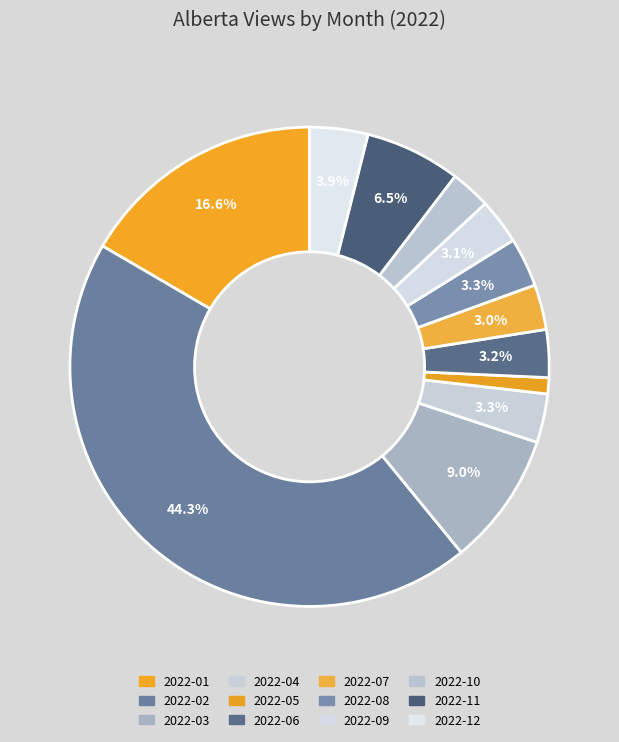

To the nearest percent, what portion does 2022-05 represent?

1%